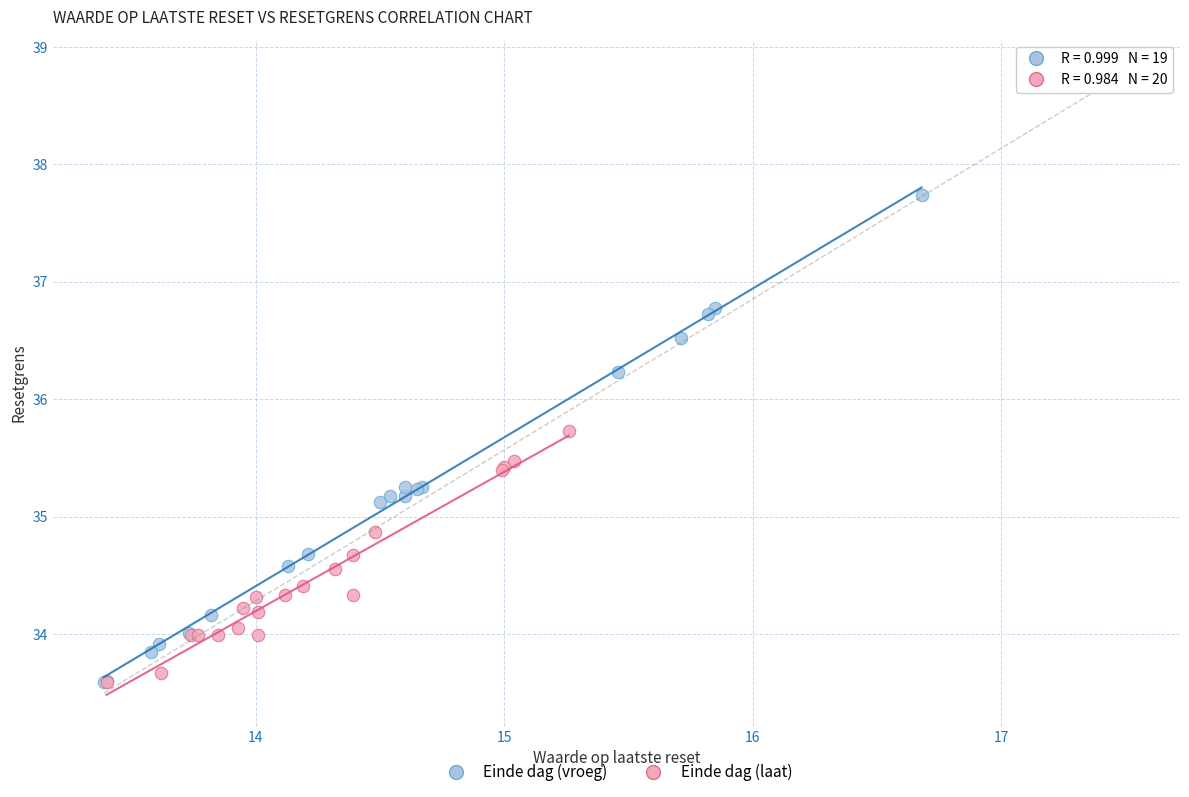

Which series has the largest Y range (max minus min)?

Einde dag (vroeg)